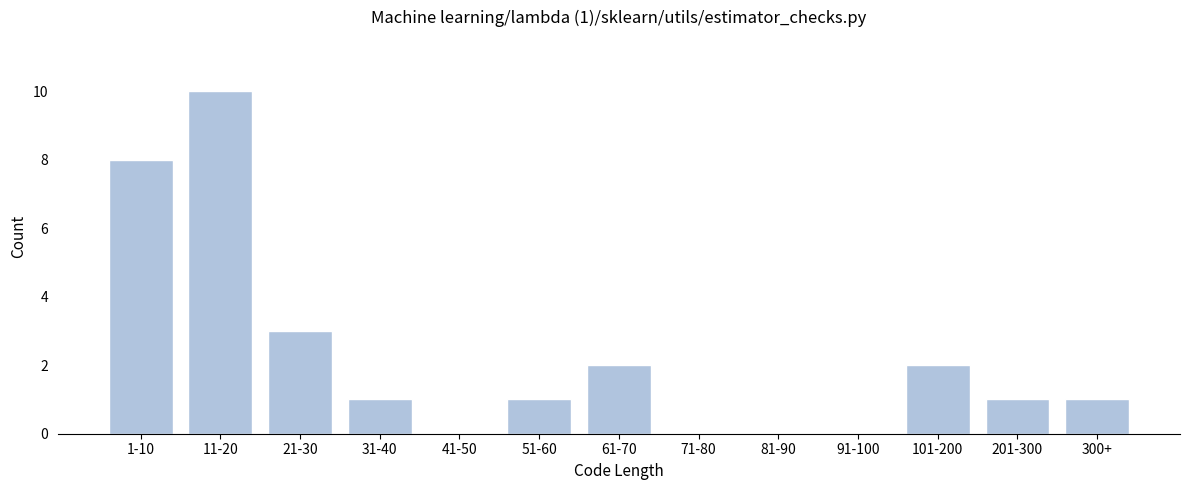

Reading left to right, transcribe all the data shown in this chart.

1-10=8	11-20=10	21-30=3	31-40=1	41-50=0	51-60=1	61-70=2	71-80=0	81-90=0	91-100=0	101-200=2	201-300=1	300+=1